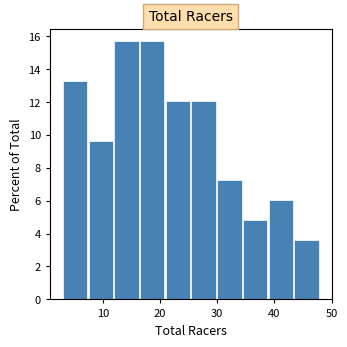

How tall is the bar that spans 21.0 to 25.5 on the x-axis? Neither the bar edges nor the heights are printed on the chart, so give them approximately, as read against the axes.

12.0